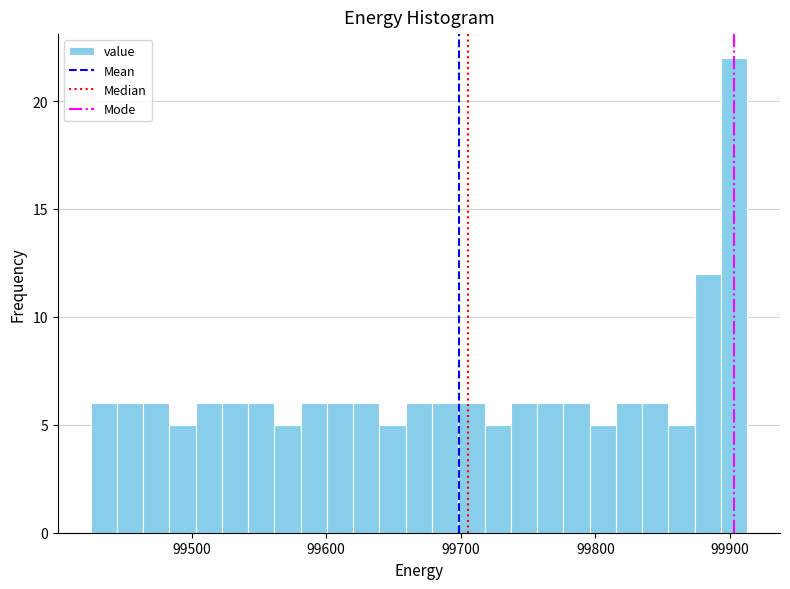

Around what value on the x-axis is the tallest bar? Give the approximate position of its centre, as read against the axis.

99900